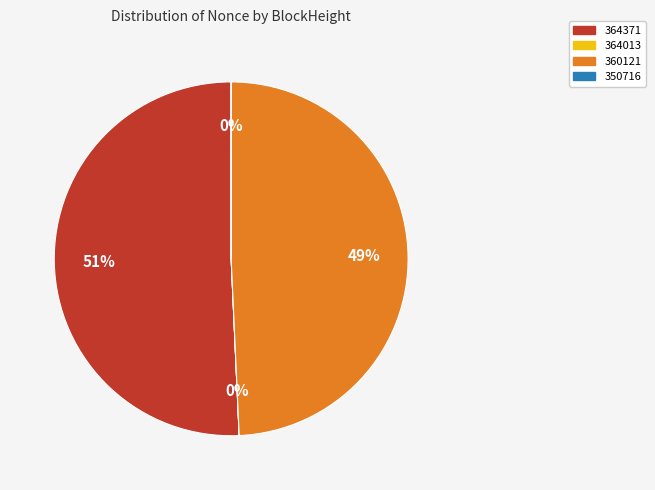

To the nearest percent, what is the difference between the largest and smallest slice percentages?

51%